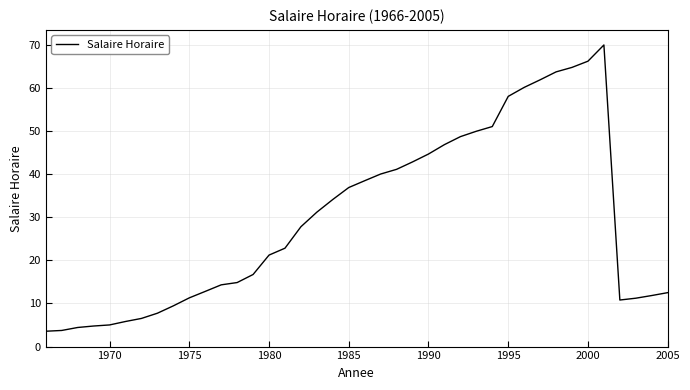

What is the maximum value shown in the chart?

70.0